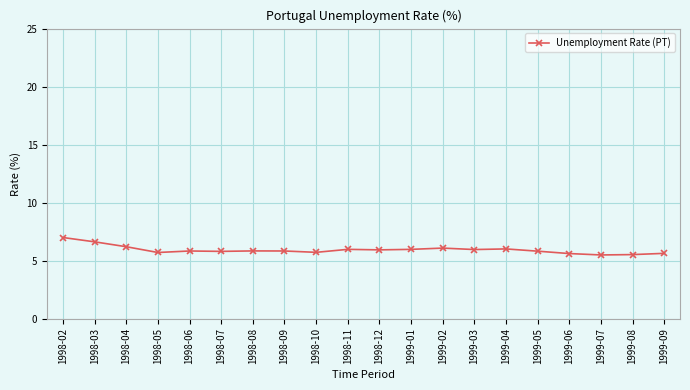

What is the difference between the second highest and second lowest values?

1.1